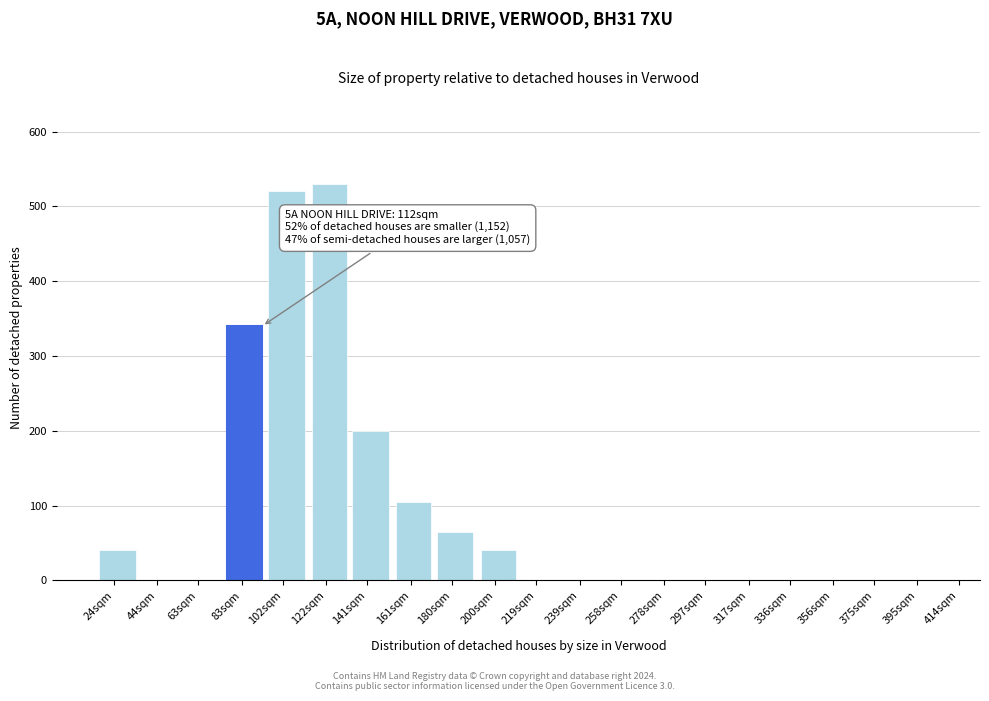

Reading left to right, what are all the values shown in this chart?

24sqm=40	44sqm=0	63sqm=0	83sqm=340	102sqm=520	122sqm=530	141sqm=200	161sqm=105	180sqm=65	200sqm=40	219sqm=0	239sqm=0	258sqm=0	278sqm=0	297sqm=0	317sqm=0	336sqm=0	356sqm=0	375sqm=0	395sqm=0